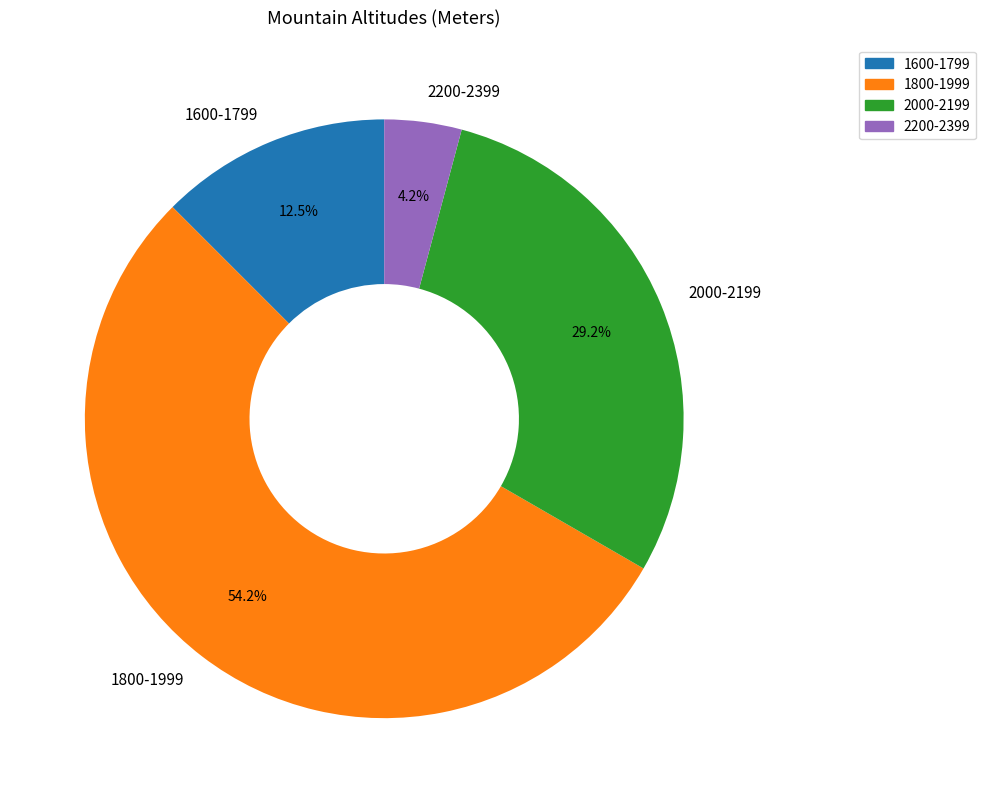

Is the sum of 2200-2399 and 2000-2199 greater than half?

No